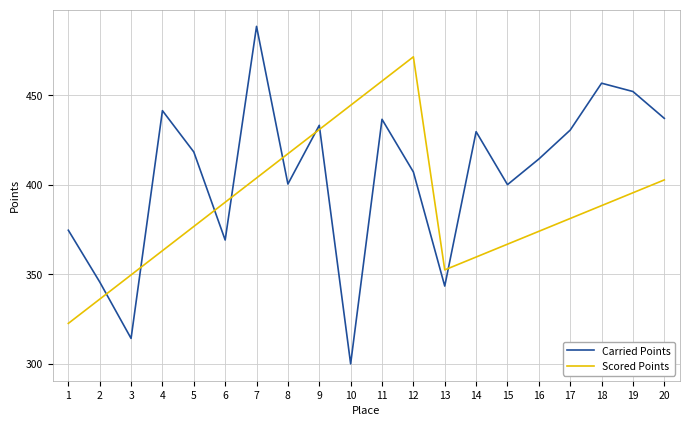

Read the Carried Points value at 19.

452.0